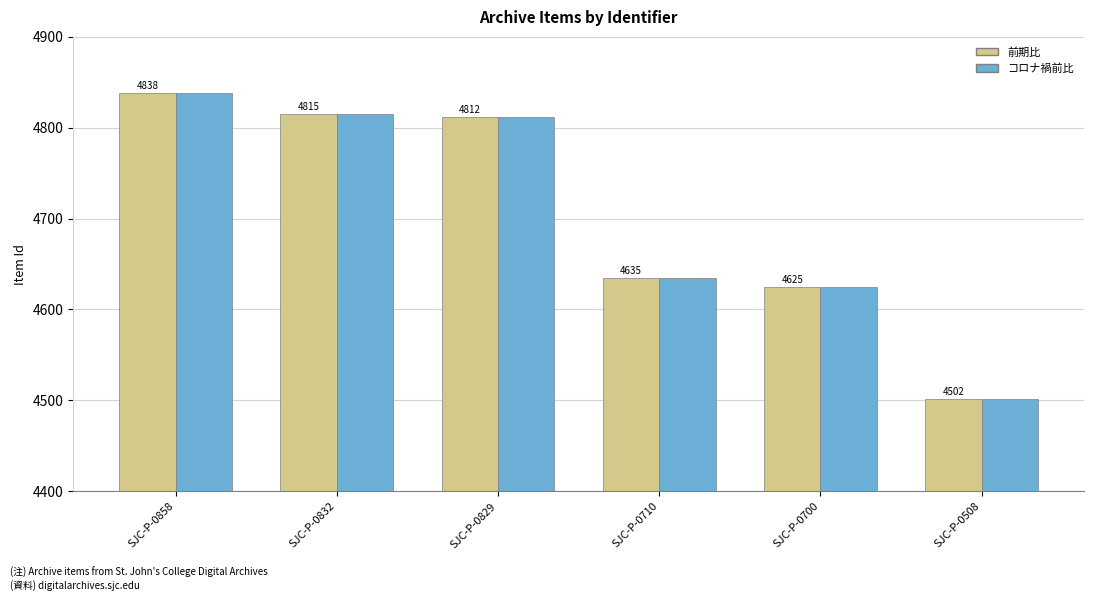

What is the sum of all 前期比 values?

28227